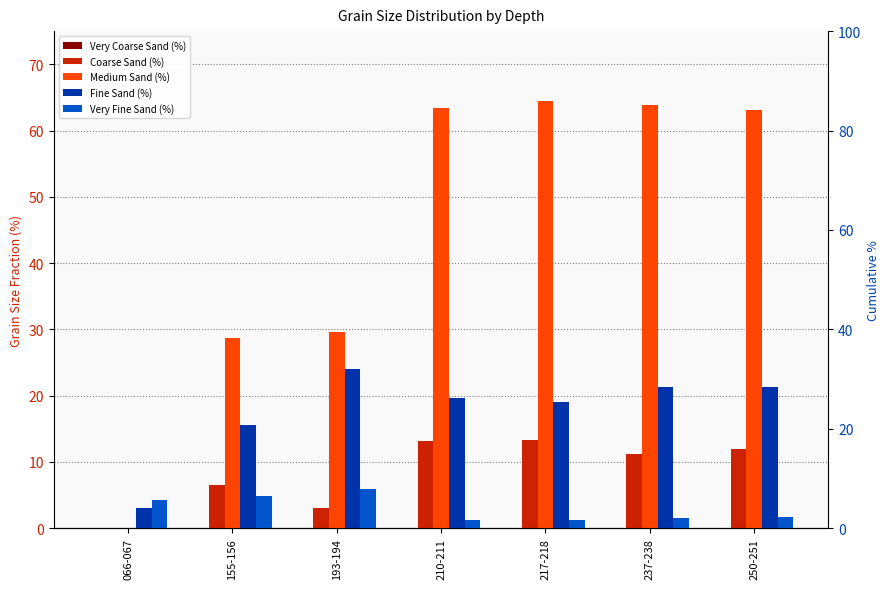

What is the sum of the Very Coarse Sand (%) values at 155-156 and 193-194?

0.1